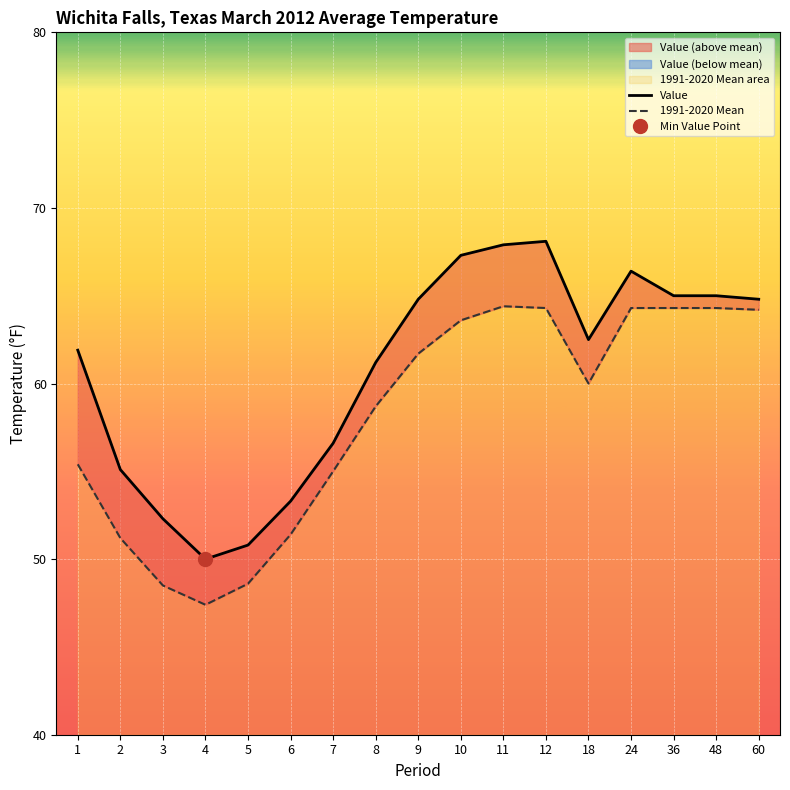

What is the average value of the 1991-2020 Mean series?

58.1